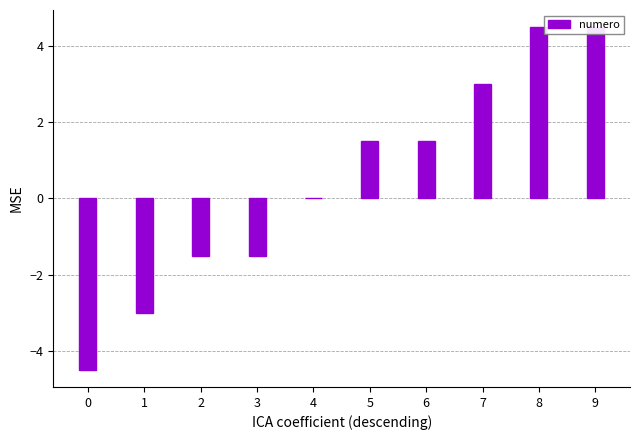

Which category has the highest value across all series?

8